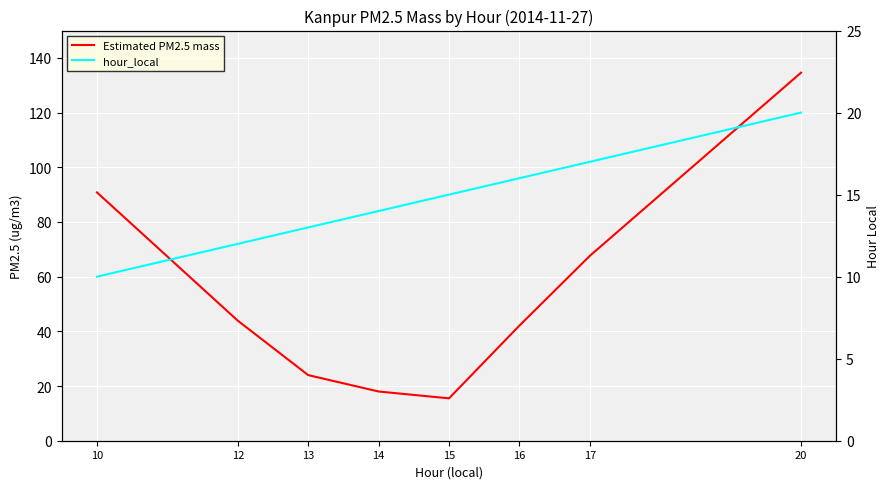

Reading left to right, transcribe all the data shown in this chart.

Estimated PM2.5 mass: 10=90.8	12=43.9	13=24.0	14=18.0	15=15.5	16=42.1	17=67.6	20=134.6
hour_local: 10=10.0	12=12.0	13=13.0	14=14.0	15=15.0	16=16.0	17=17.0	20=20.0